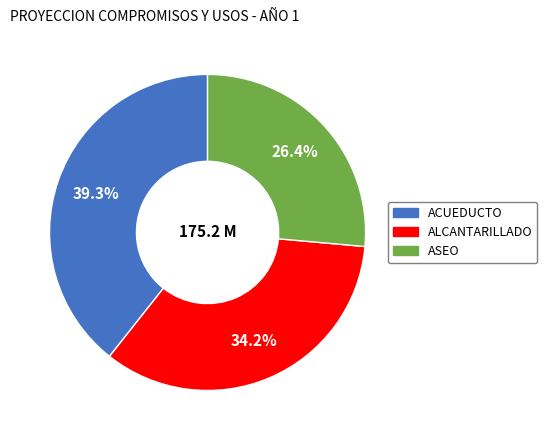

What is the total percentage of ASEO and ALCANTARILLADO?

60.7%